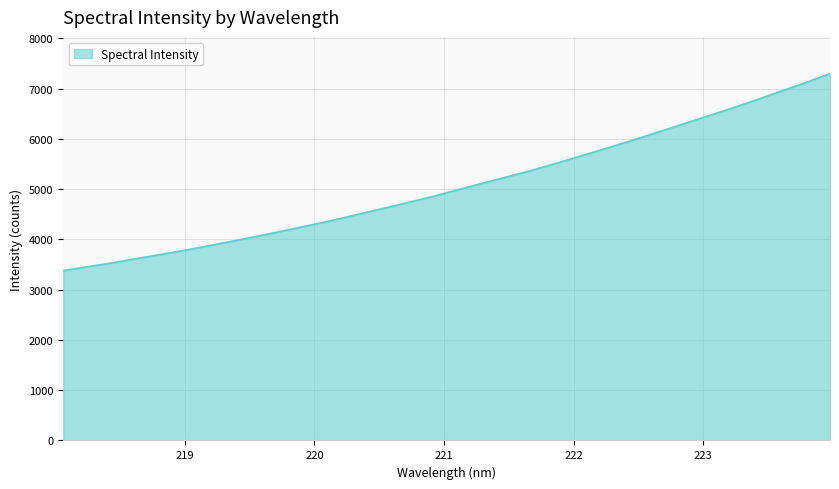

What is the sum of all values?

162416.5